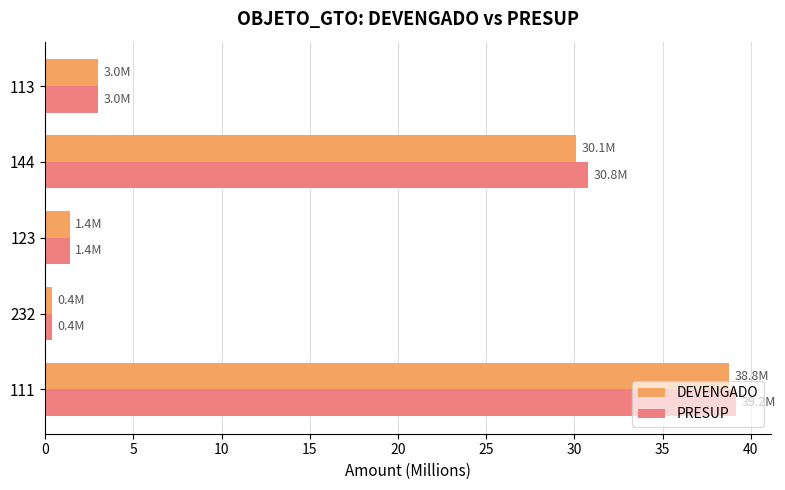

Rank the categories by DEVENGADO value from highest to lowest.

111, 144, 113, 123, 232